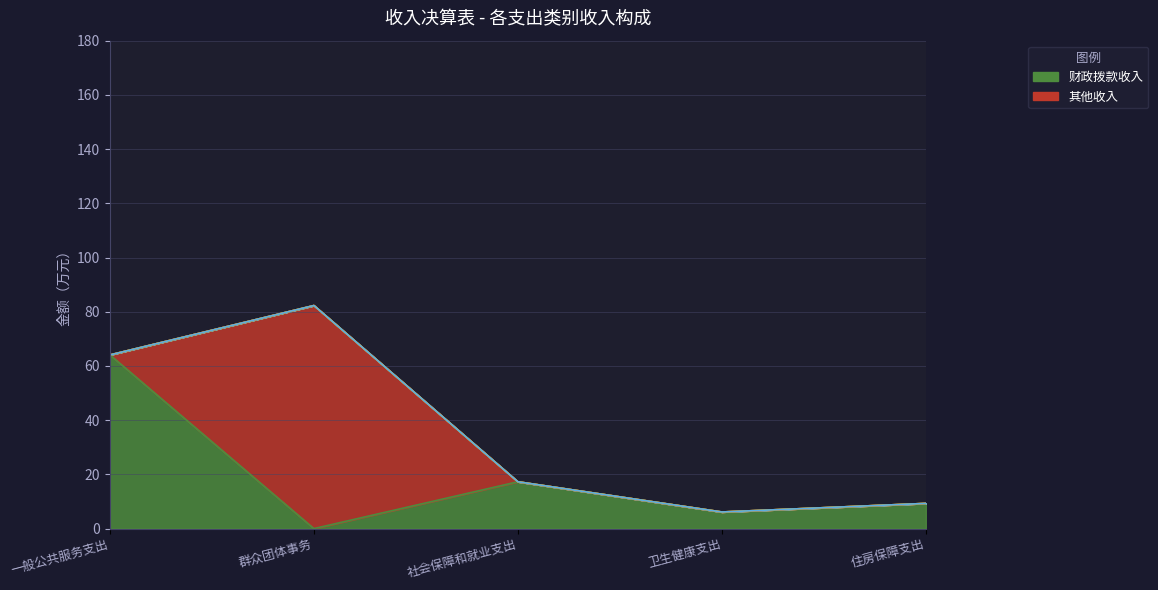

True or false: 事业收入 and 其他收入 cross at least once.

False